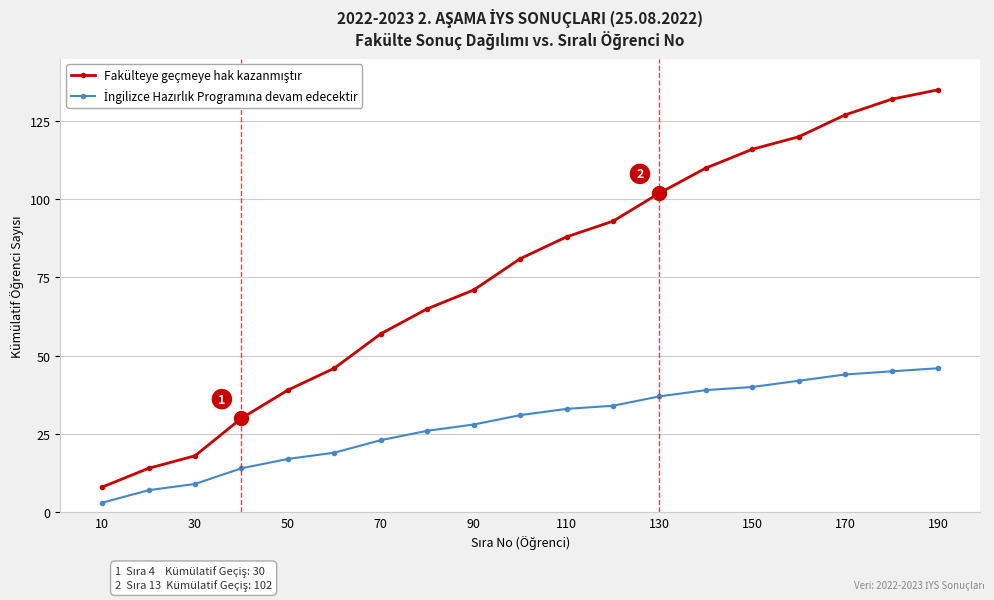

Count the number of data series in this chart.

2